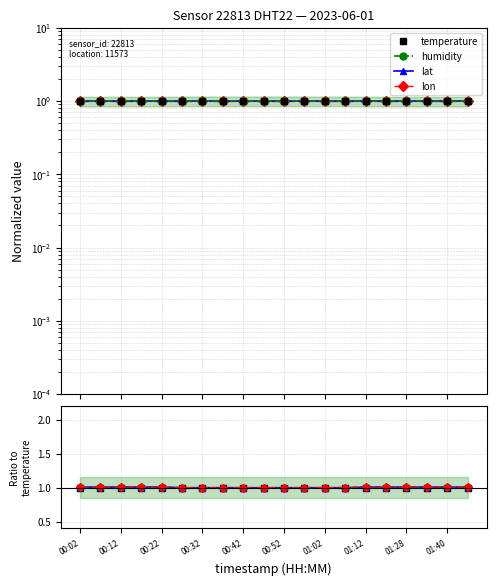

What is the label of the 20th point from the right?

00:02